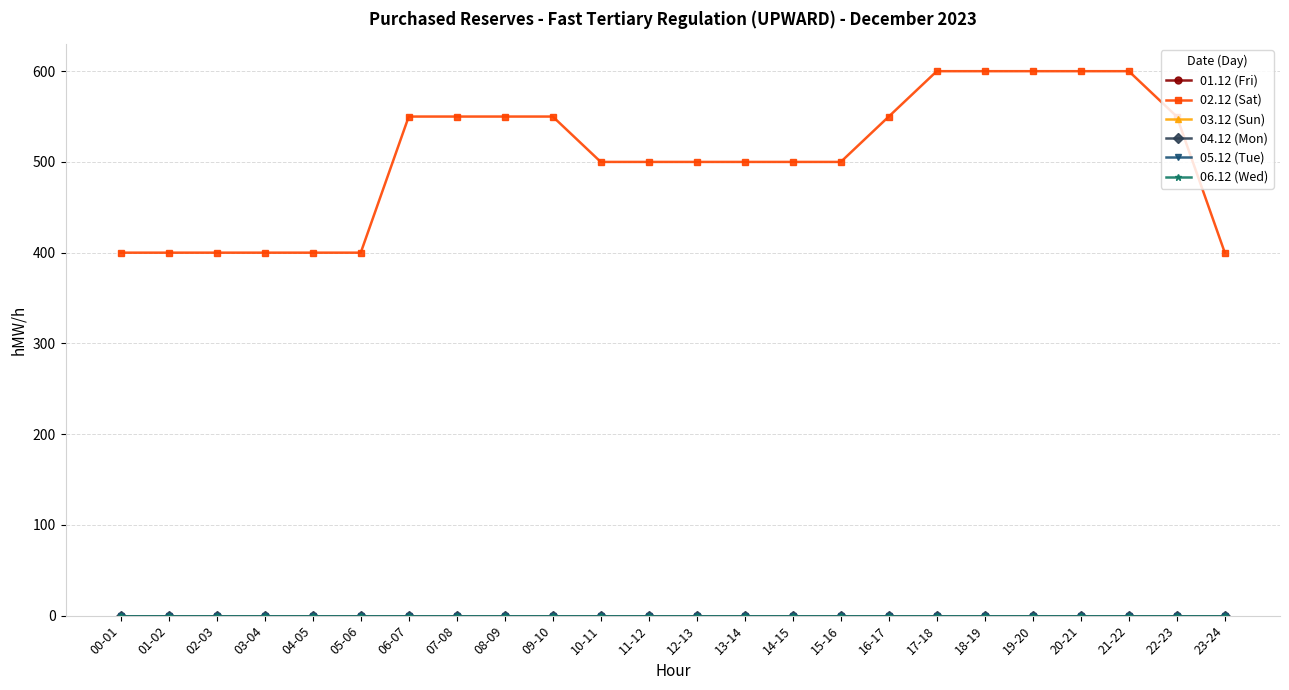

What are all the series names shown in the legend?

01.12 (Fri), 02.12 (Sat), 03.12 (Sun), 04.12 (Mon), 05.12 (Tue), 06.12 (Wed)